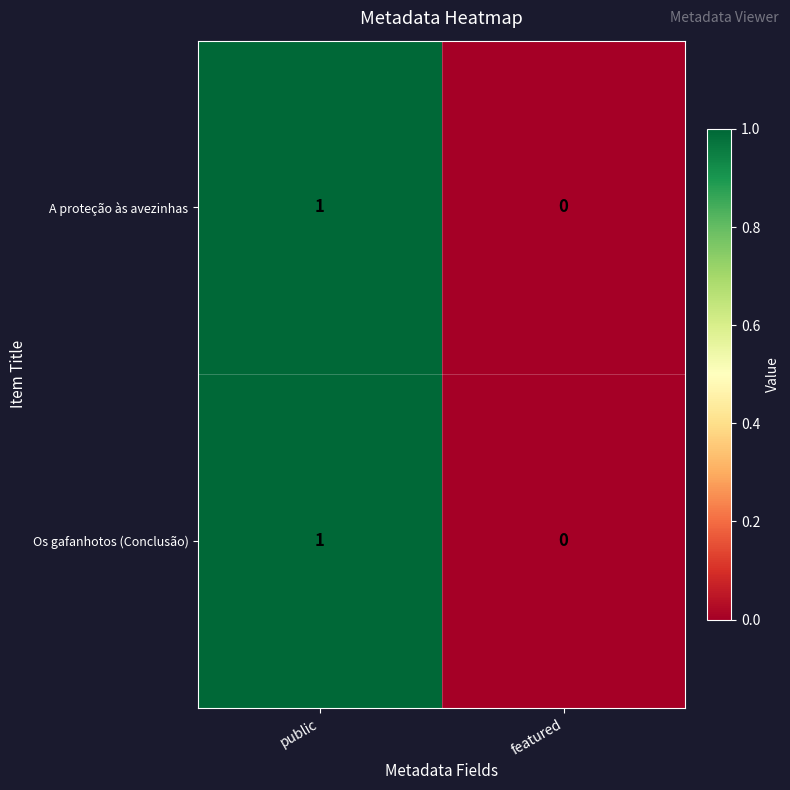

Reading left to right, list all the values displayed in this chart.

A proteção às avezinhas: public=1	featured=0
Os gafanhotos (Conclusão): public=1	featured=0